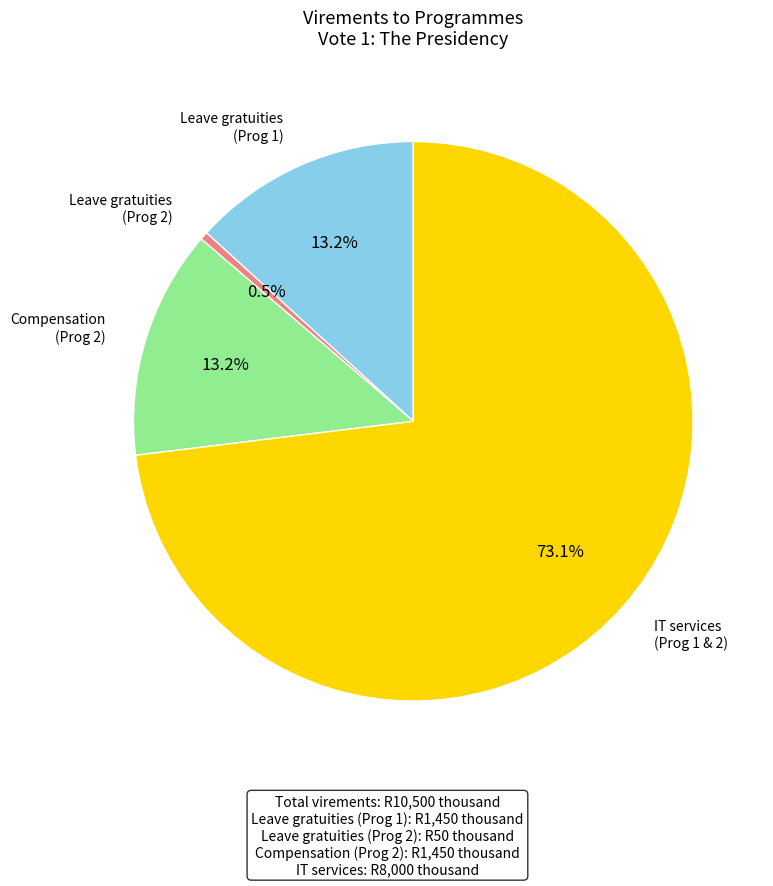

To the nearest percent, what is the average slice percentage?

25%